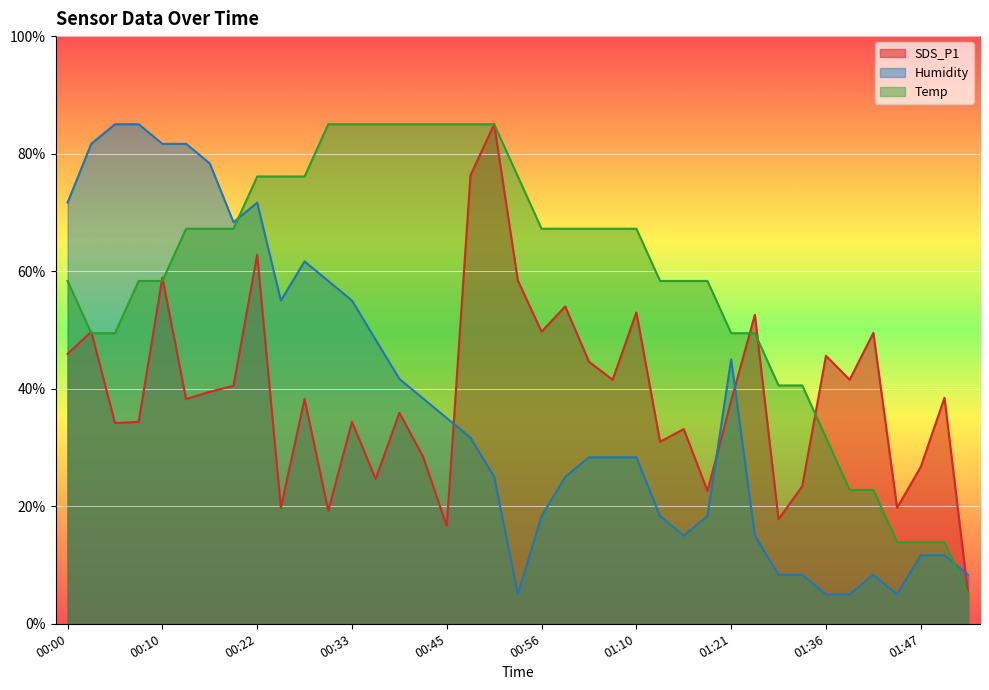

At 01:24, list the series in order from smallest to largest.

Humidity, Temp, SDS_P1